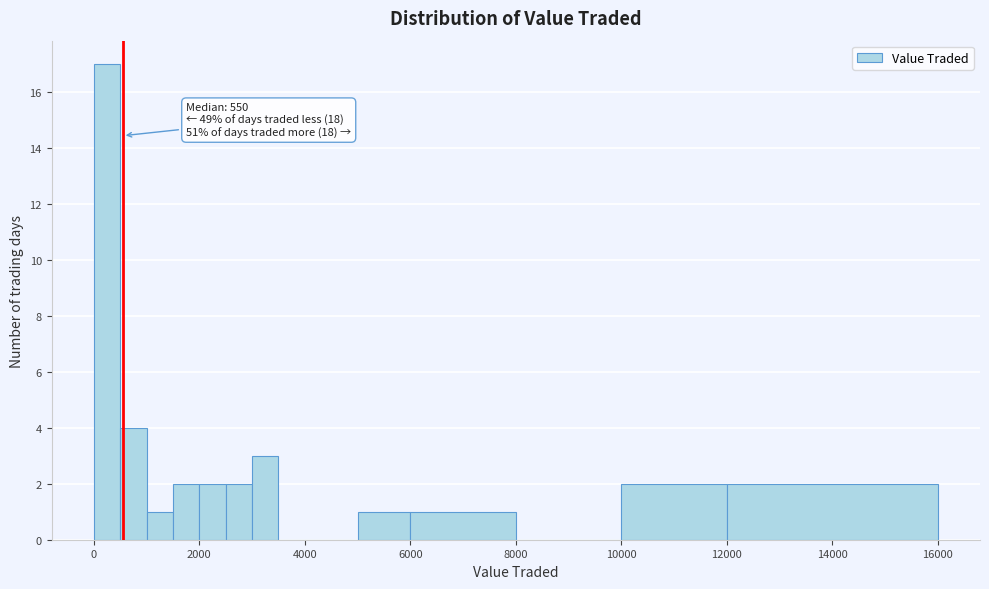

Around what value on the x-axis is the tallest bar? Give the approximate position of its centre, as read against the axis.

200